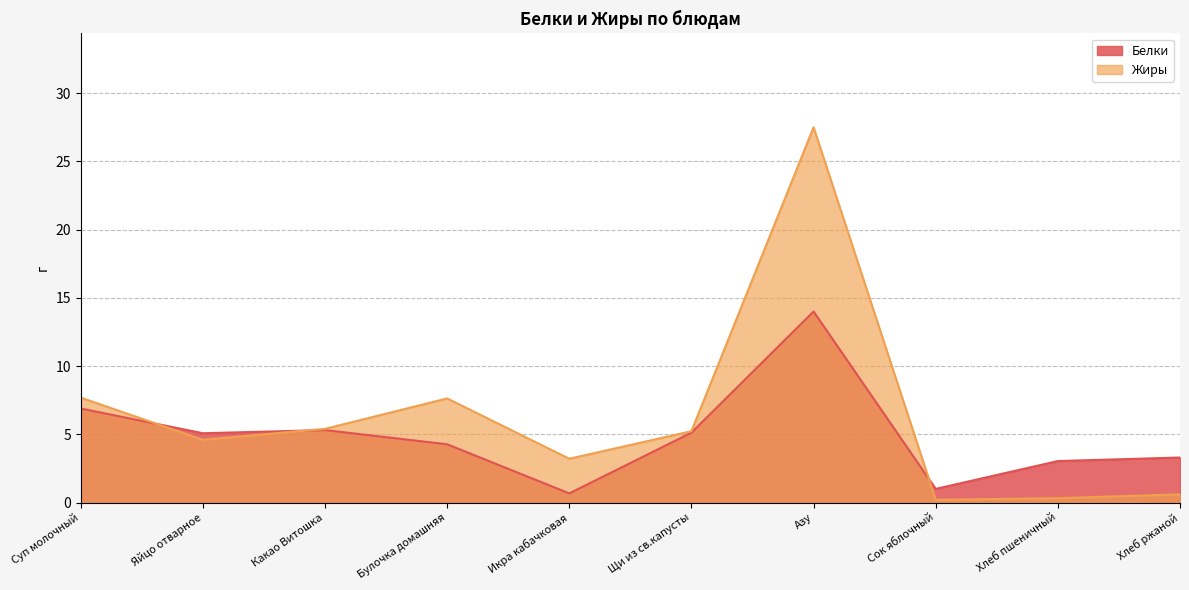

Which label corresponds to the smallest value in the chart?

Сок яблочный